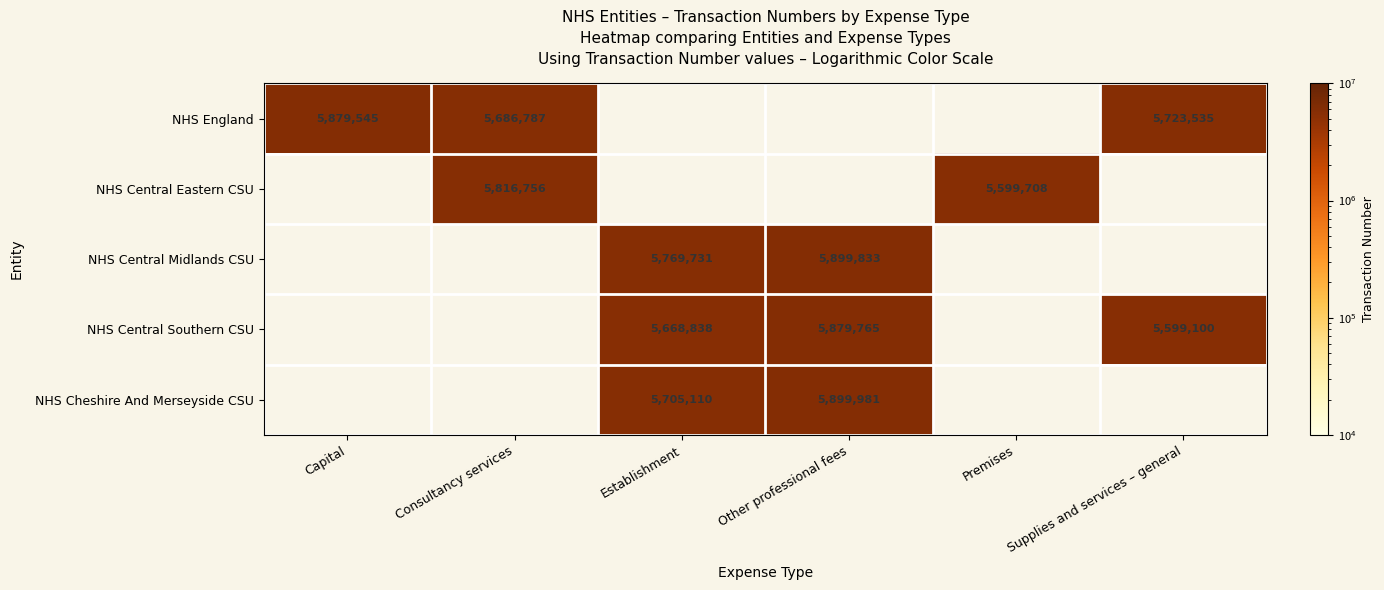

Is it true that NHS Central Southern CSU equals 8247963 at Other professional fees?

False